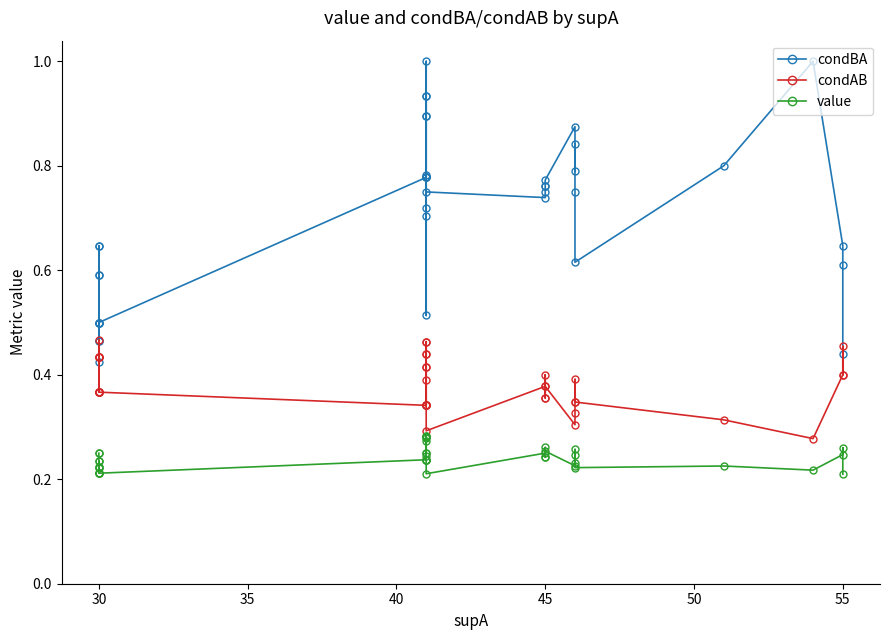

True or false: condAB and value cross at least once.

False